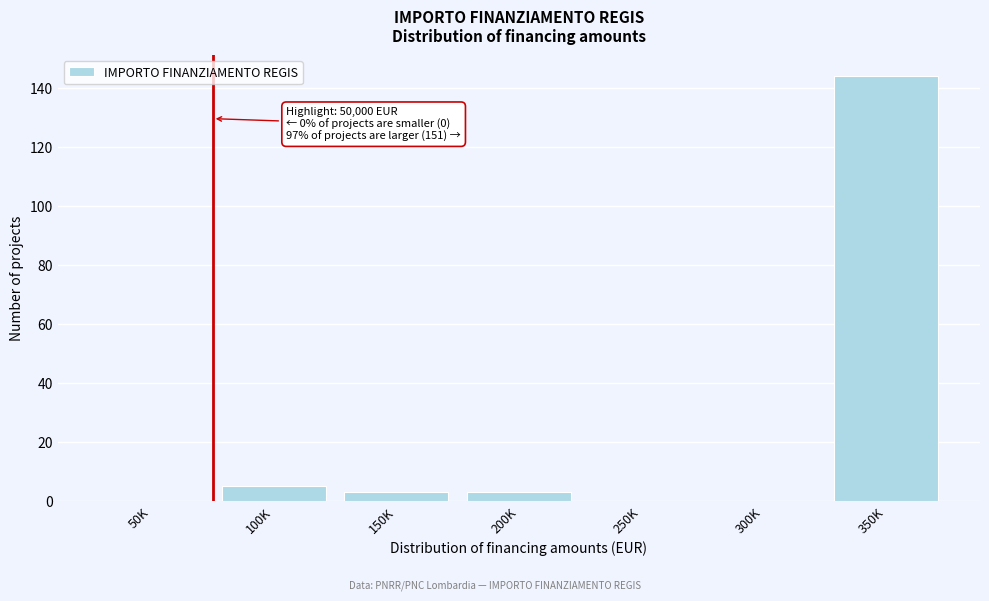

Reading left to right, what are all the values shown in this chart?

50K=0	100K=5	150K=3	200K=3	250K=0	300K=0	350K=144